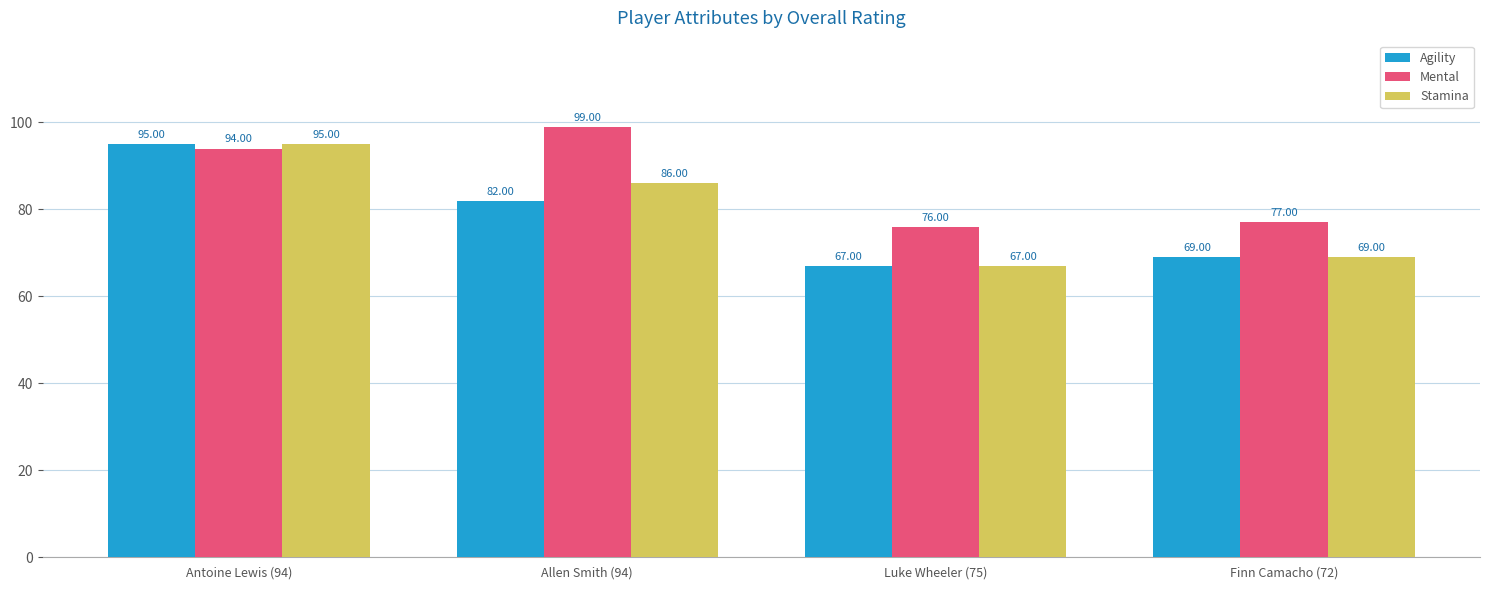

Reading left to right, list all the values displayed in this chart.

Agility: 95	82	67	69
Mental: 94	99	76	77
Stamina: 95	86	67	69